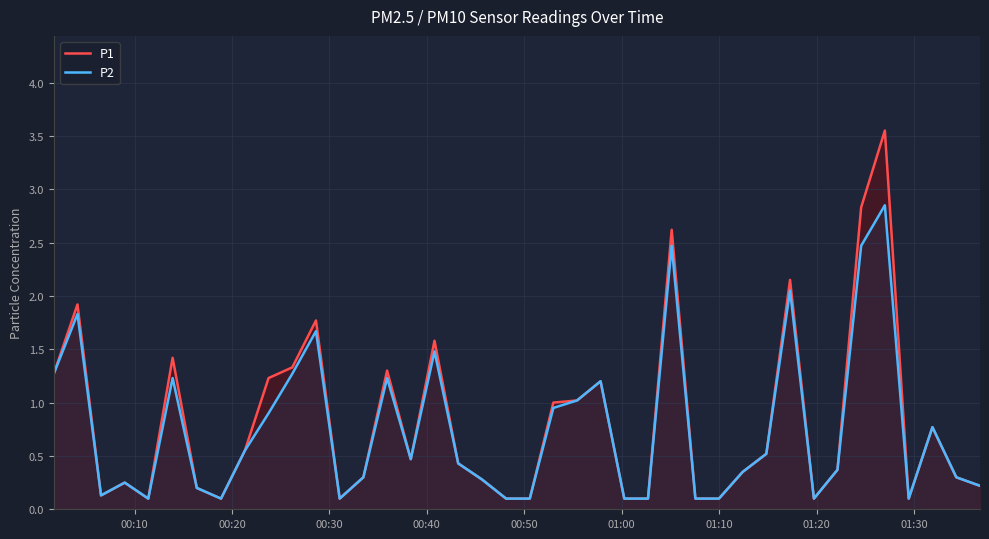

True or false: P2 and P1 intersect in this chart.

False